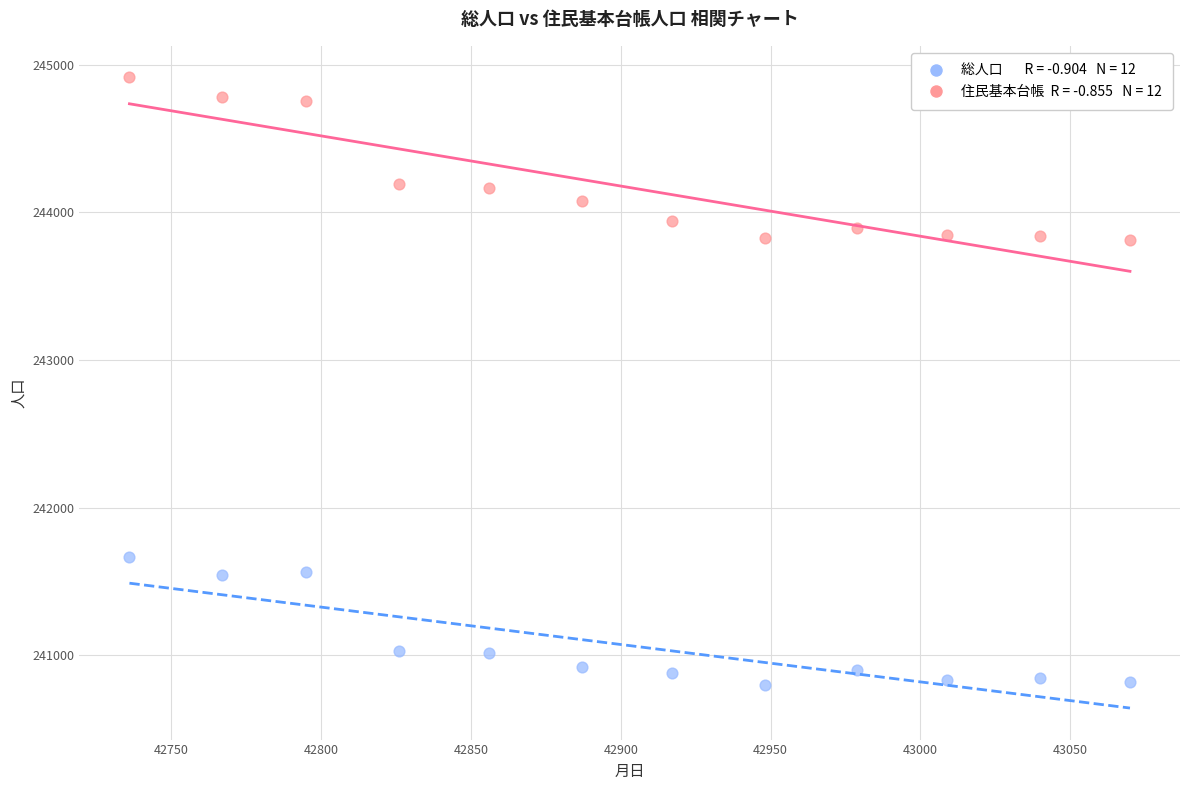

Across all data points, what is the range of Y values (max minus min)?

4115